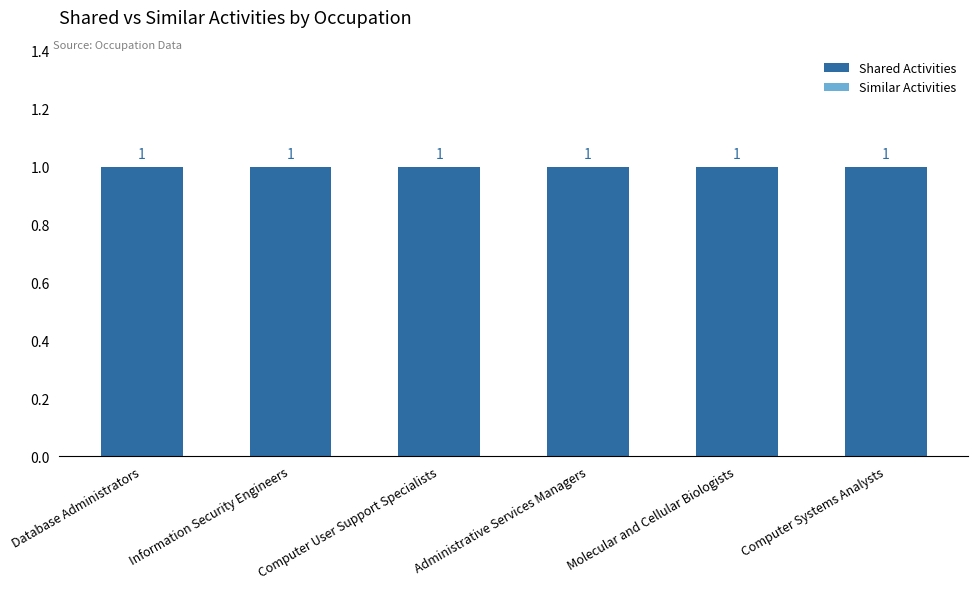

Reading left to right, transcribe all the data shown in this chart.

Shared Activities: Database Administrators=1	Information Security Engineers=1	Computer User Support Specialists=1	Administrative Services Managers=1	Molecular and Cellular Biologists=1	Computer Systems Analysts=1
Similar Activities: Database Administrators=0	Information Security Engineers=0	Computer User Support Specialists=0	Administrative Services Managers=0	Molecular and Cellular Biologists=0	Computer Systems Analysts=0